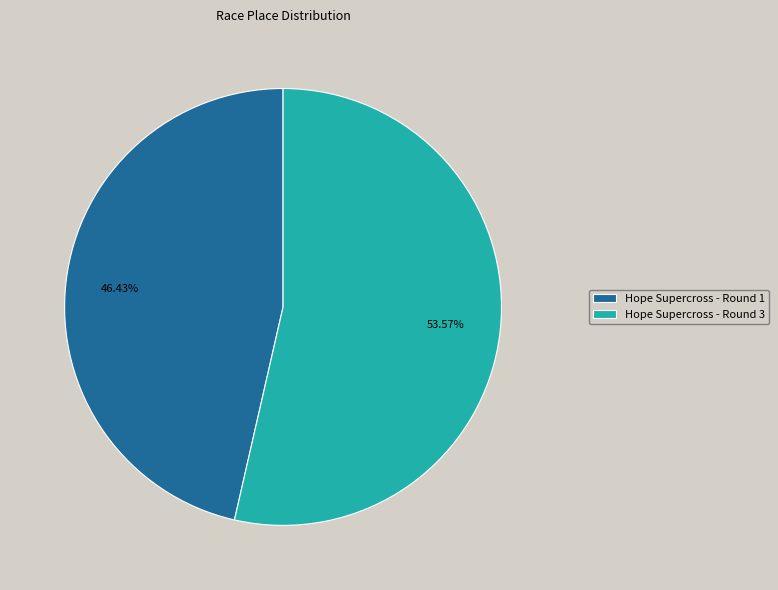

Does Hope Supercross - Round 1 represent more than half of the total?

No